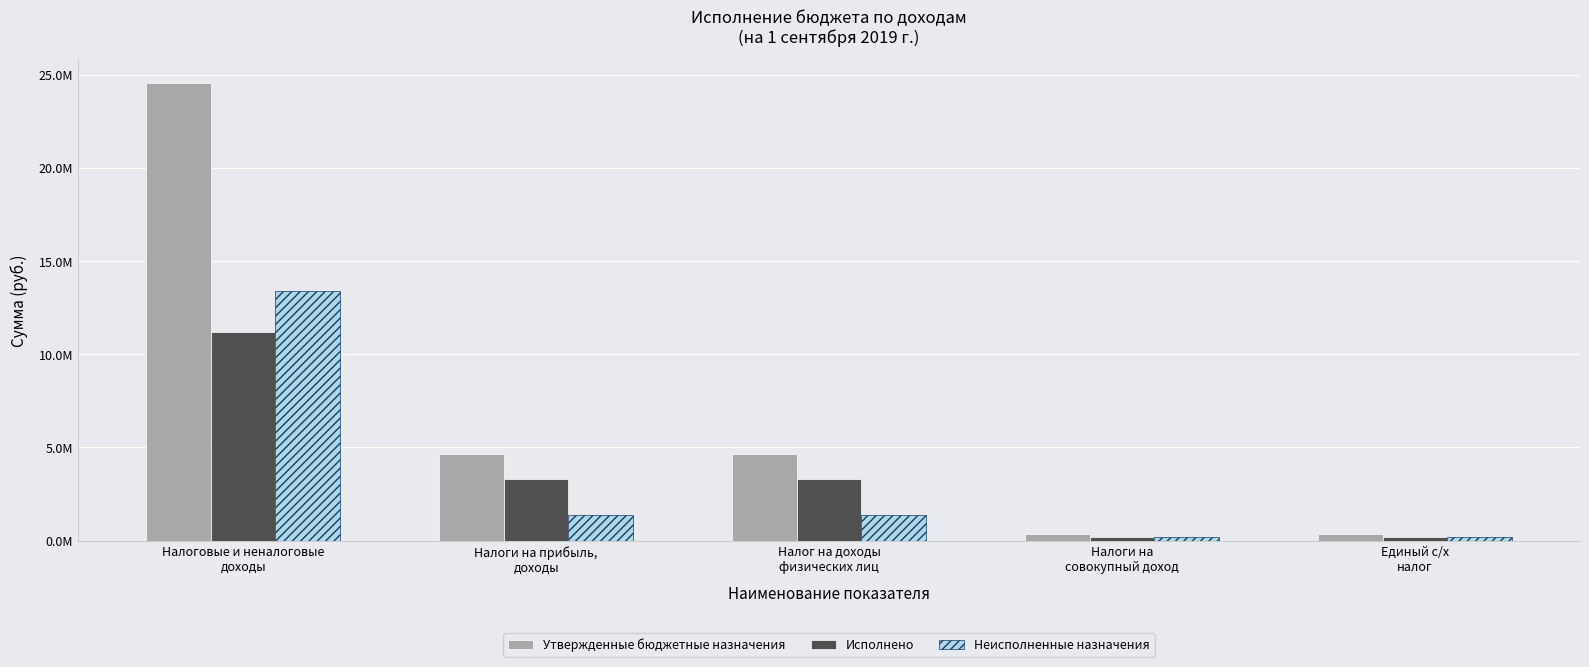

Reading left to right, list all the values displayed in this chart.

Утвержденные бюджетные назначения: Налоговые и неналоговые
доходы=24582200.0	Налоги на прибыль,
доходы=4644000.0	Налог на доходы
физических лиц=4644000.0	Налоги на
совокупный доход=341200.0	Единый с/х
налог=341200.0
Исполнено: Налоговые и неналоговые
доходы=11185791.6	Налоги на прибыль,
доходы=3299122.7	Налог на доходы
физических лиц=3299122.7	Налоги на
совокупный доход=165082.4	Единый с/х
налог=165082.4
Неисполненные назначения: Налоговые и неналоговые
доходы=13396408.4	Налоги на прибыль,
доходы=1344877.3	Налог на доходы
физических лиц=1344877.3	Налоги на
совокупный доход=176117.6	Единый с/х
налог=176117.6